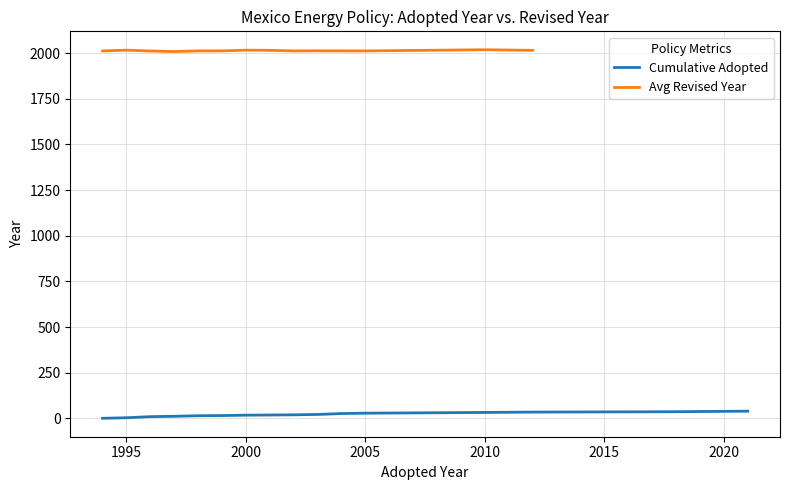

What is the difference between the highest and lowest values at 1995?

2012.0